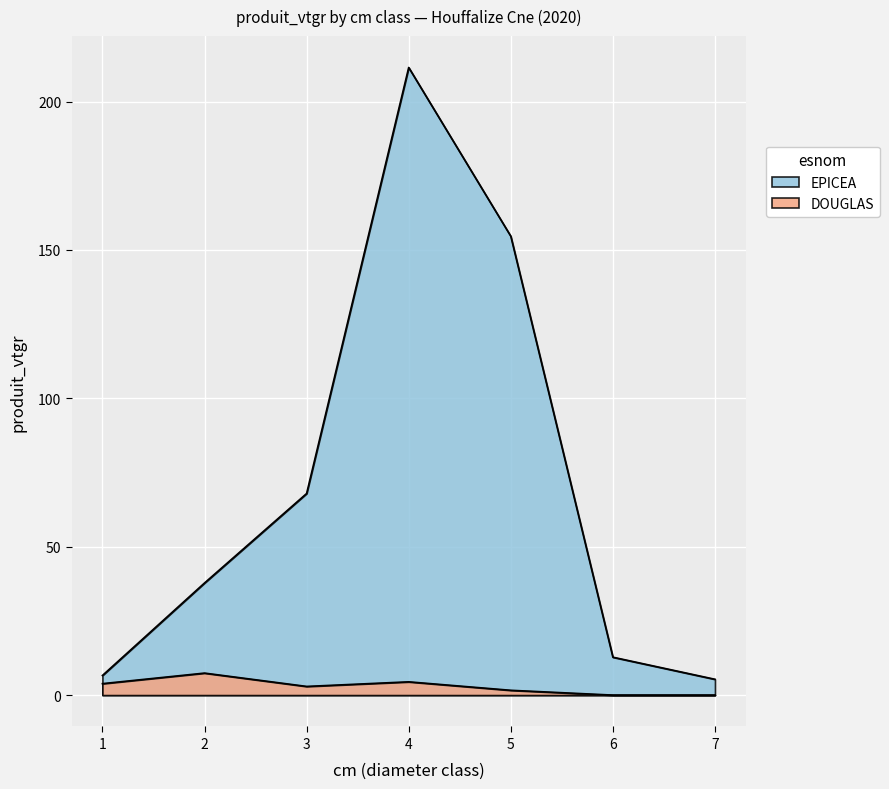

How many data points are above 37?

4